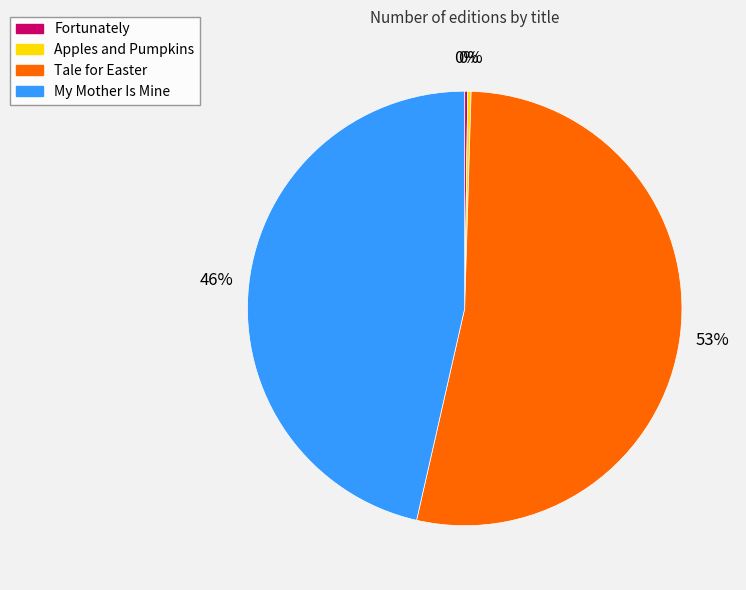

Does My Mother Is Mine account for over 50% of the chart?

No